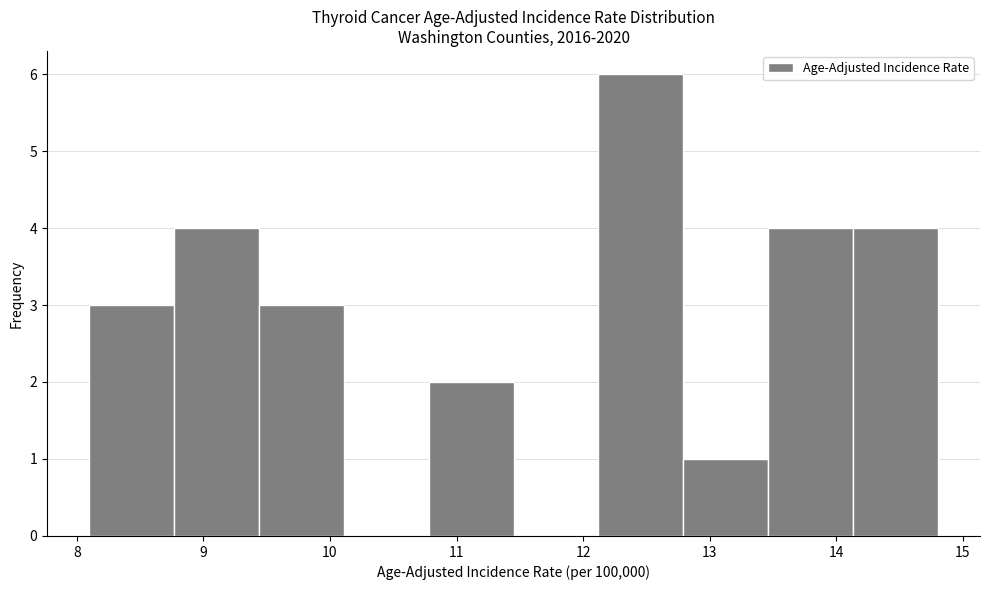

Reading left to right, transcribe this chart: for each bar, give the range it covers on the x-axis and its height. Neither the bar edges nor the heights are printed on the chart, so give them approximately, as read against the axes.

8.10 to 8.77: 3
8.77 to 9.44: 4
9.44 to 10.11: 3
10.11 to 10.78: 0
10.78 to 11.45: 2
11.45 to 12.12: 0
12.12 to 12.79: 6
12.79 to 13.46: 1
13.46 to 14.13: 4
14.13 to 14.80: 4